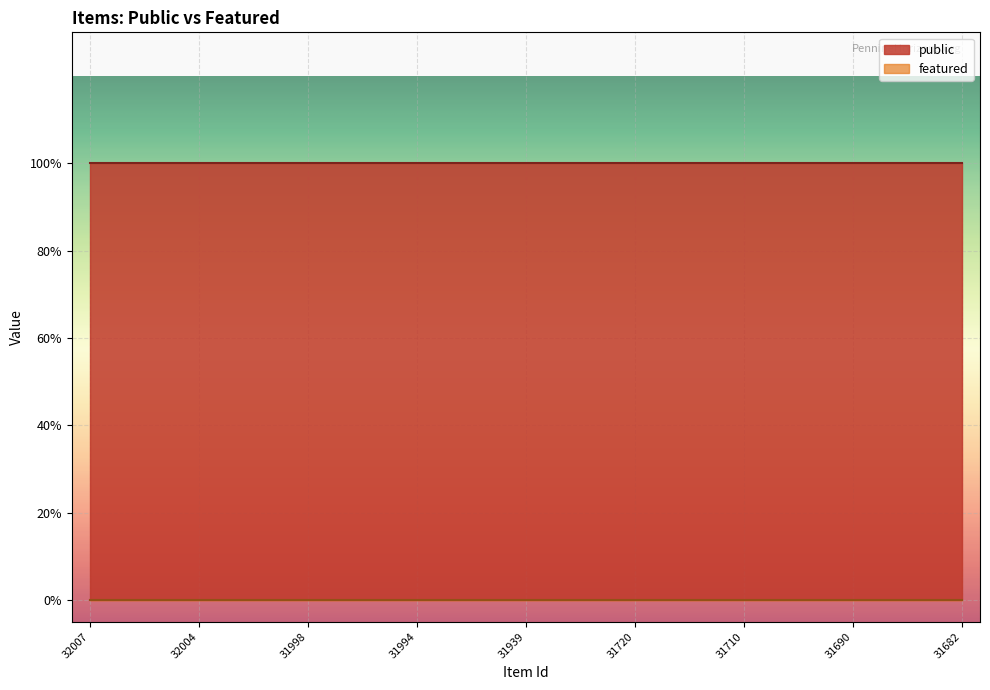

True or false: public has more than 2 interior local peaks.

False